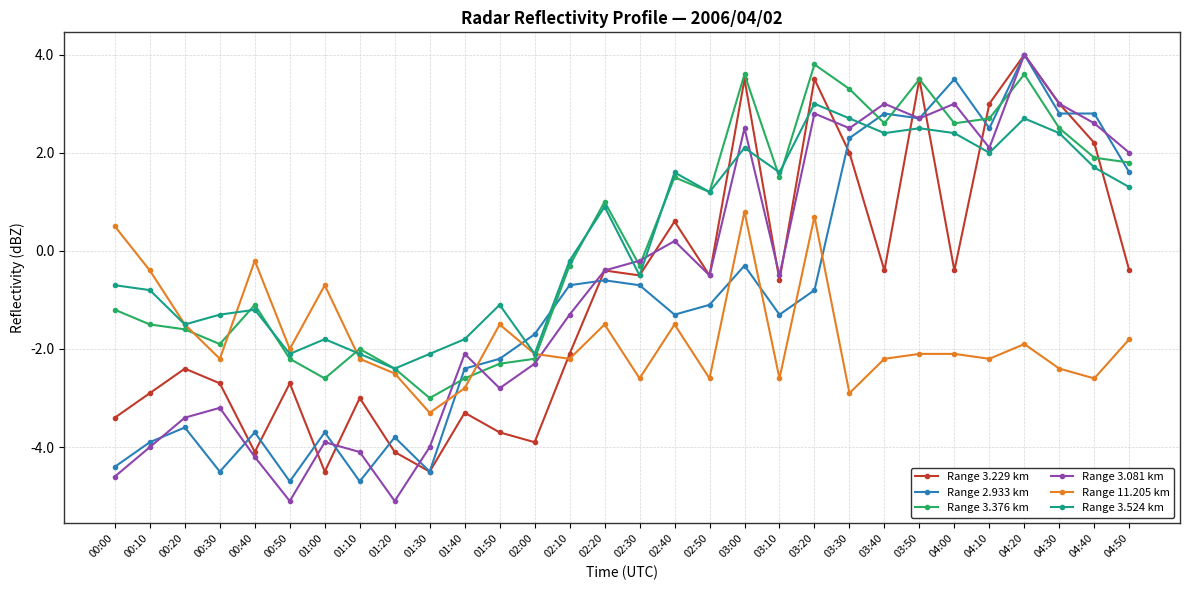

True or false: Range 3.524 km has a value of 4.1 at 03:40.

False